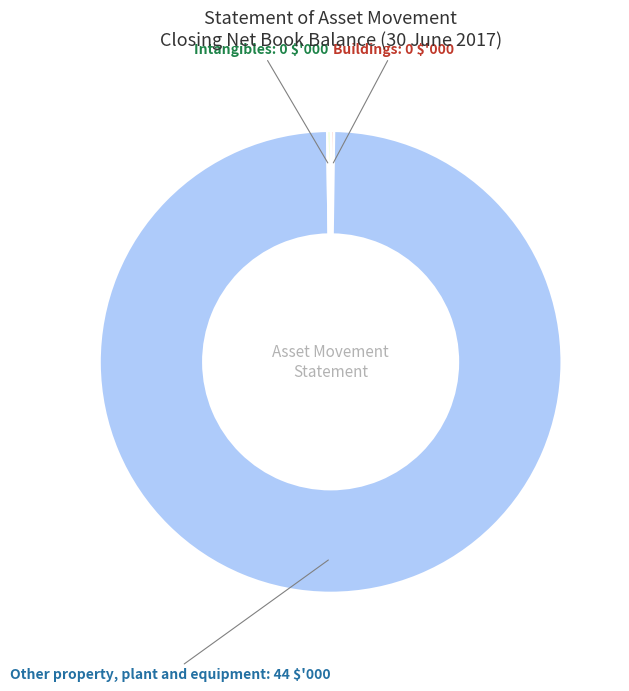

Is there a majority slice in this chart?

Yes